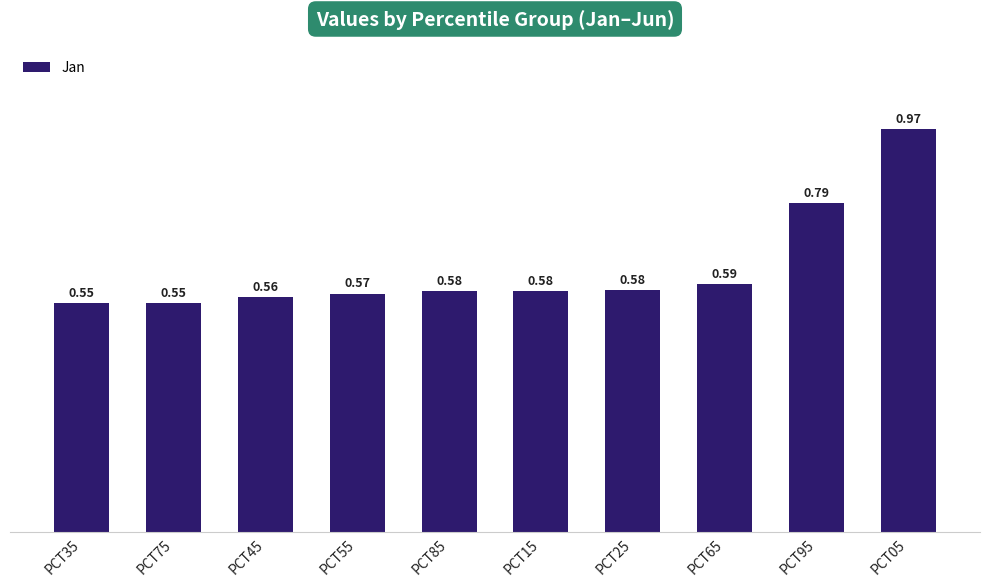

What position from the right is PCT35?

10